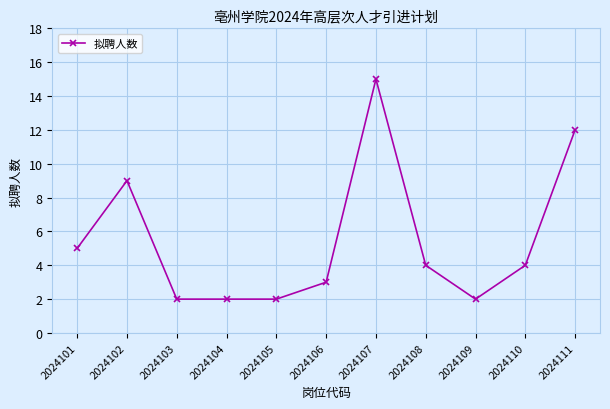

What is the smallest value displayed?

2